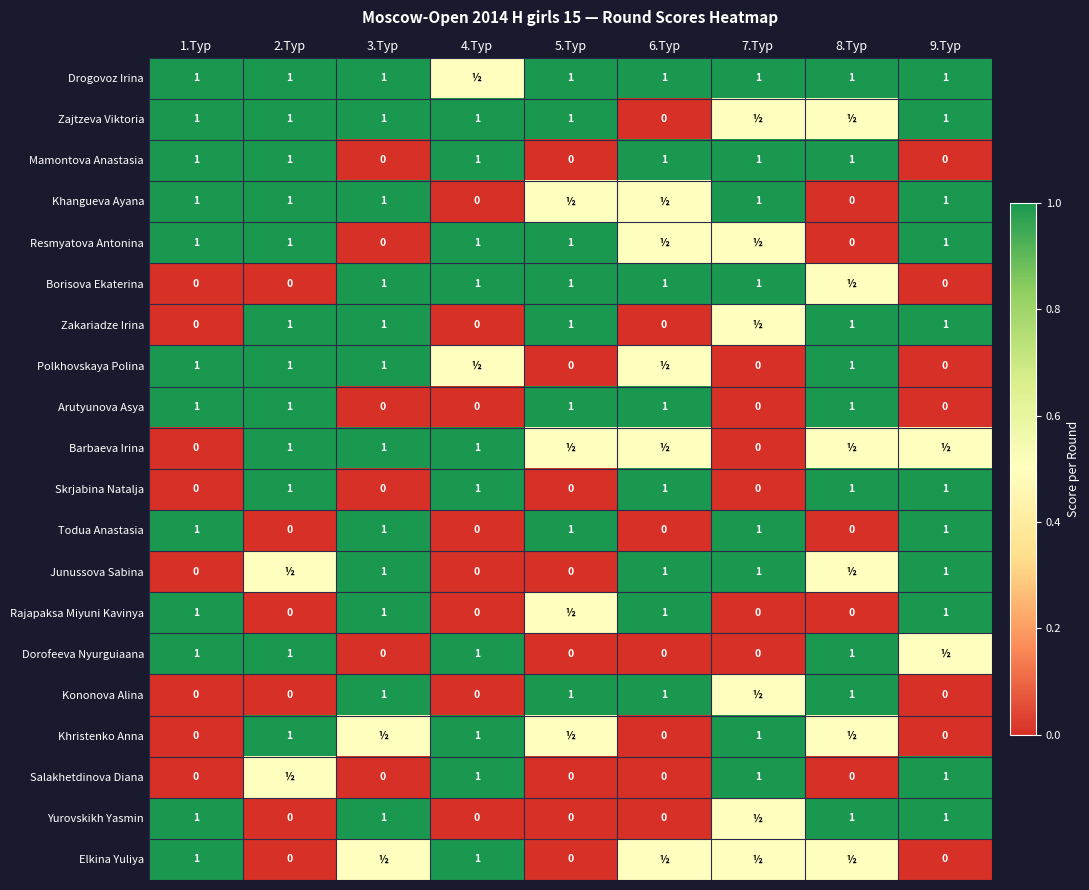

The Polkhovskaya Polina series shows 0.2 at 6.Тур. True or false?

False